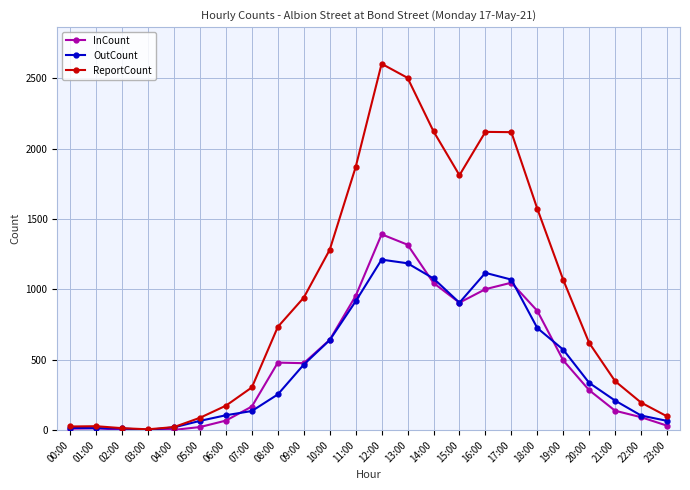

Rank the series by their maximum value, from lowest to highest.

OutCount, InCount, ReportCount